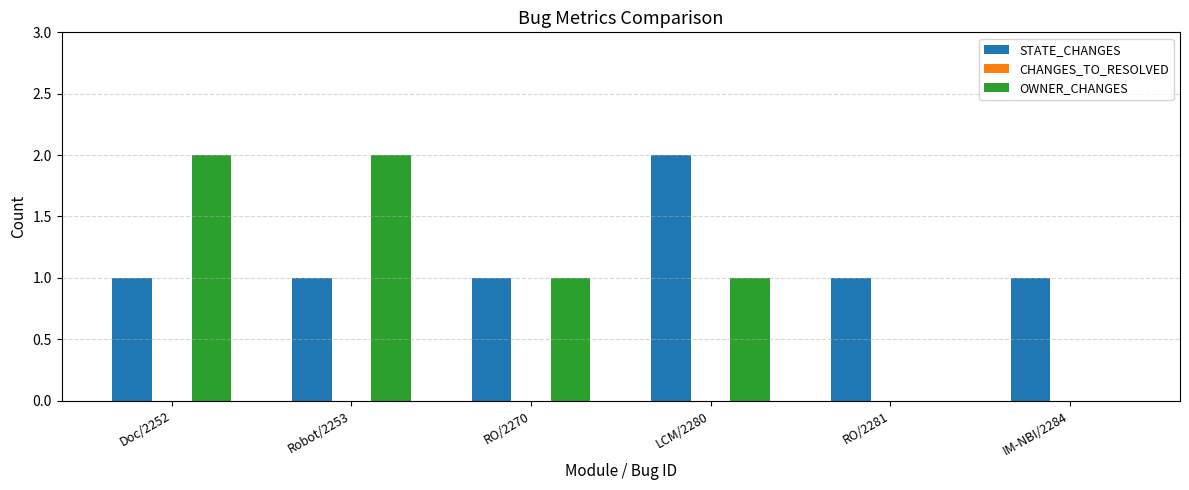

What is the total value across all series at LCM/2280?

3